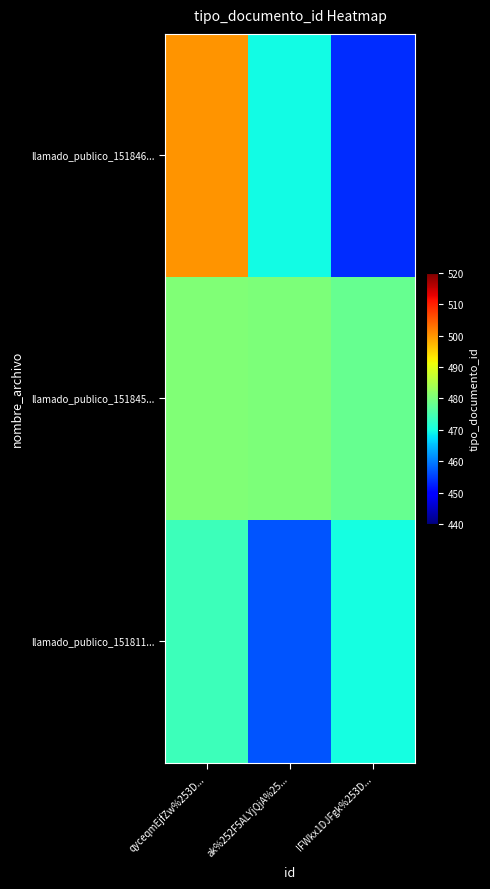

Which series has the largest total across all categories?

llamado_publico_151845...